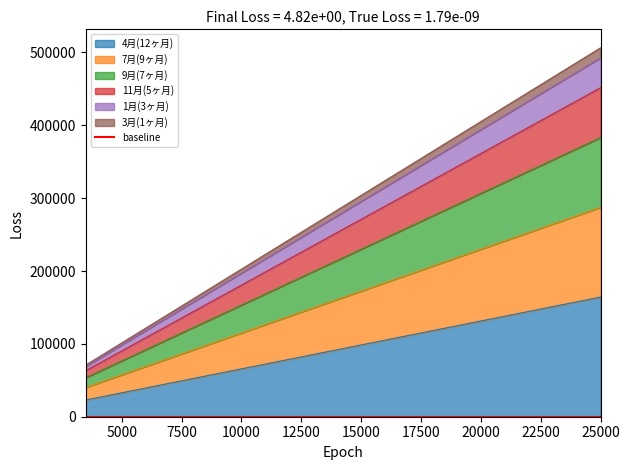

How many lines are shown in the chart?

6